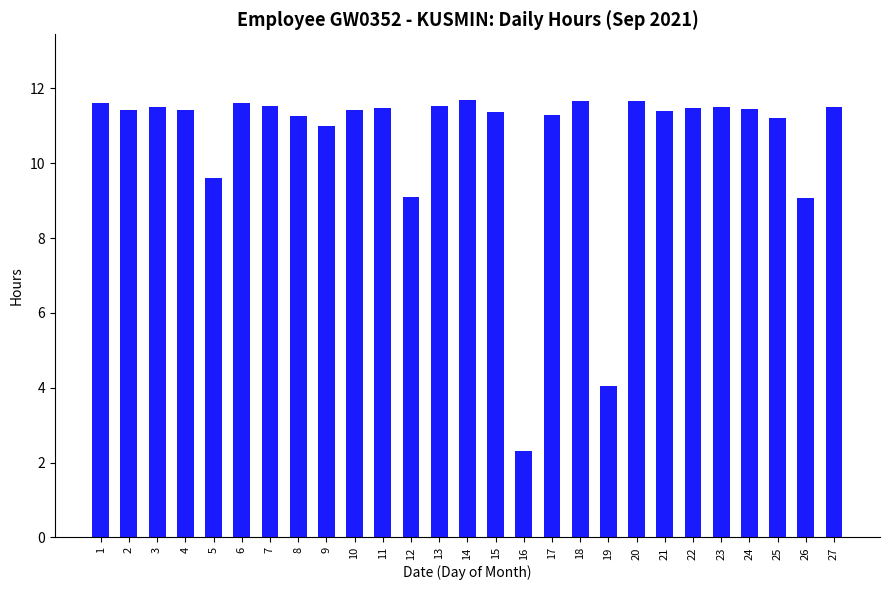

At which label does the data first exceed 11?

1